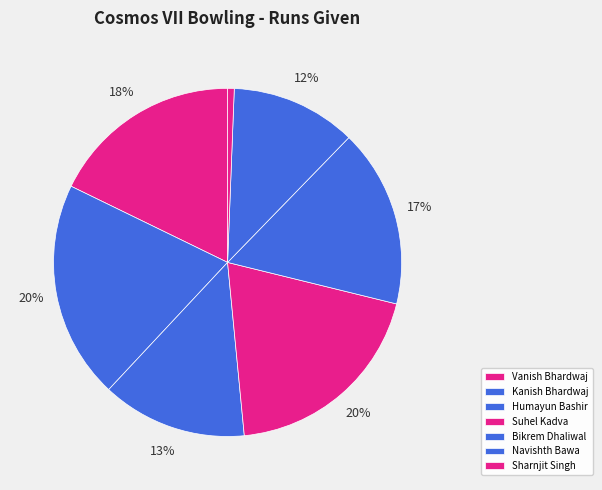

Which category has the smallest portion of the pie?

Sharnjit Singh